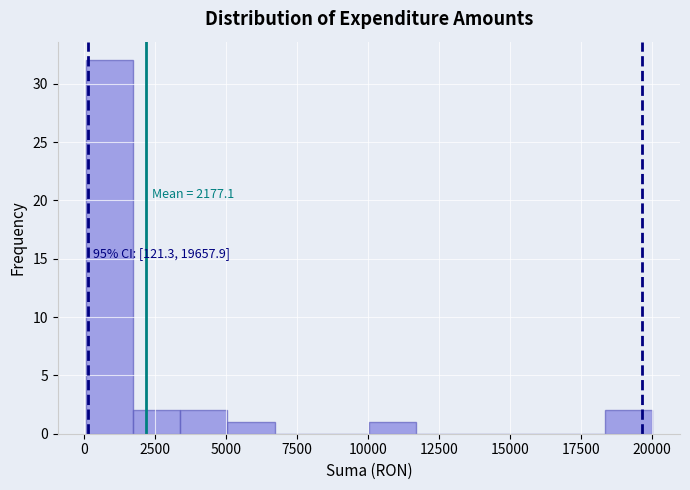

Read against the x-axis, roughly where is the centre of the tallest bar?

1000